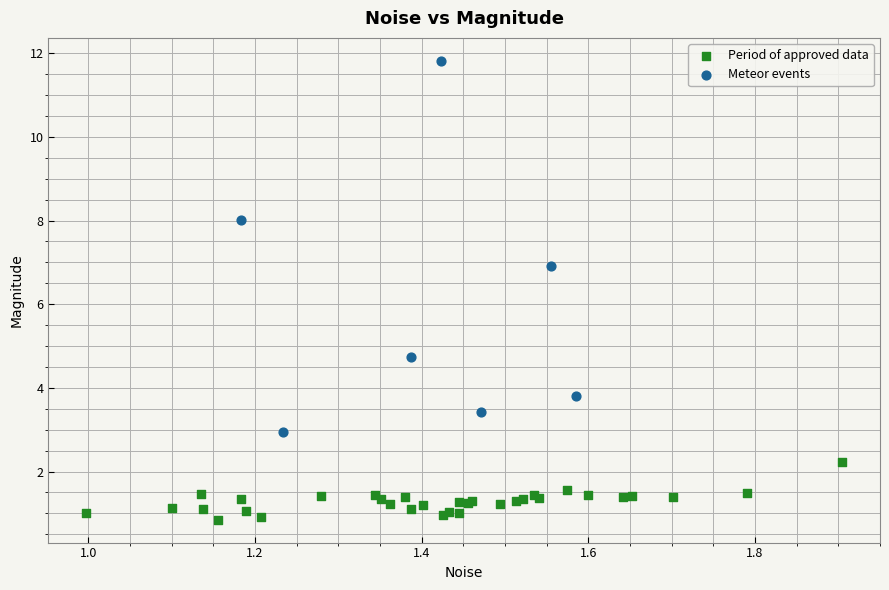

Which series contains the highest Y value?

Meteor events